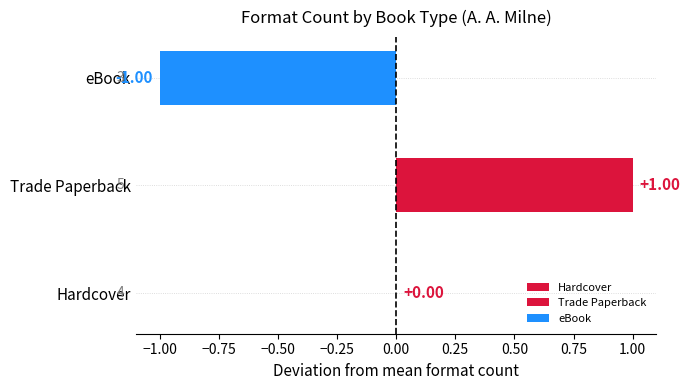

Between eBook and Trade Paperback, which is larger?

Trade Paperback